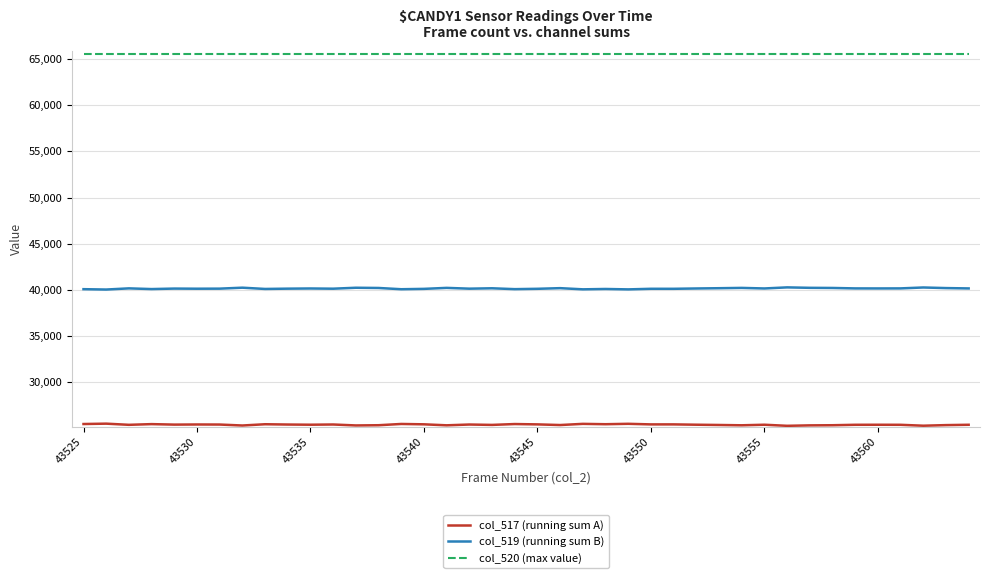

What is the minimum value for col_520 (max value)?

65535